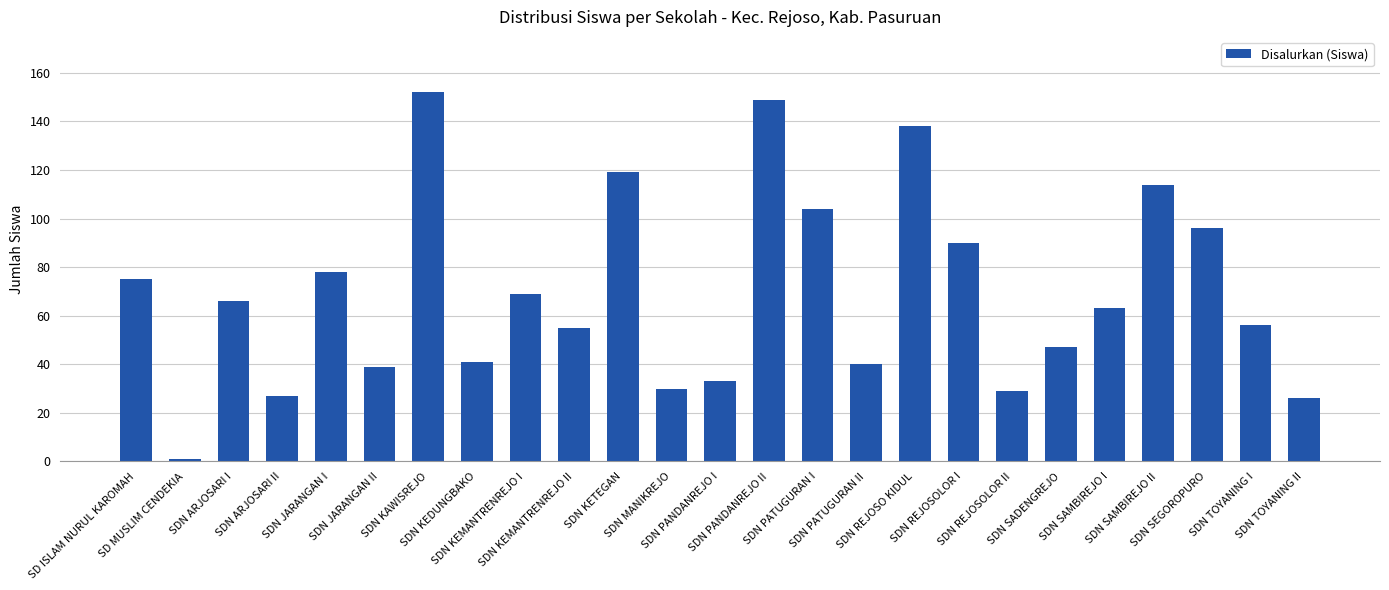

Which category has the highest value across all series?

SDN KAWISREJO